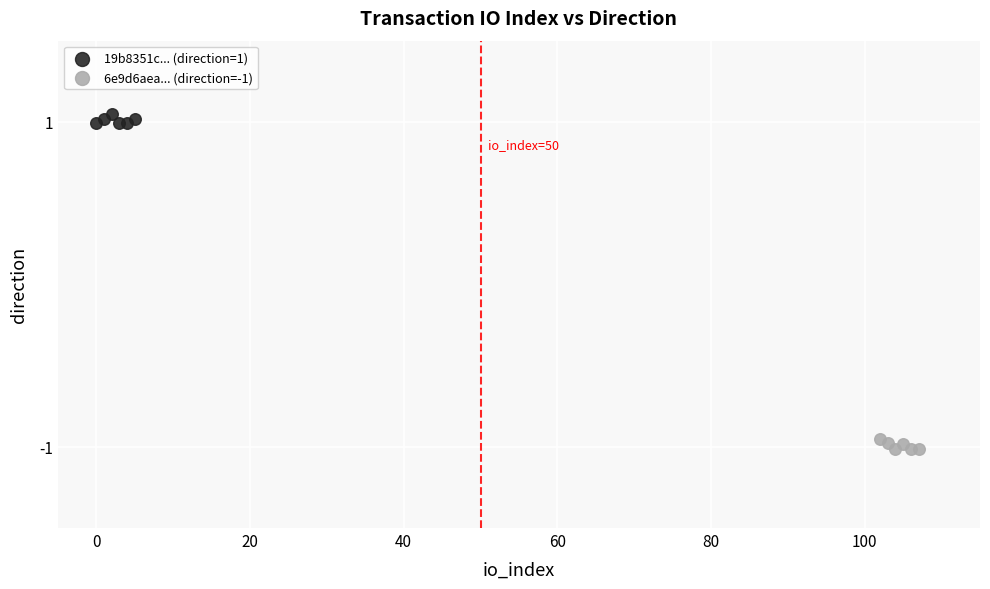

What are all the series names shown in the legend?

19b8351c... (direction=1), 6e9d6aea... (direction=-1)